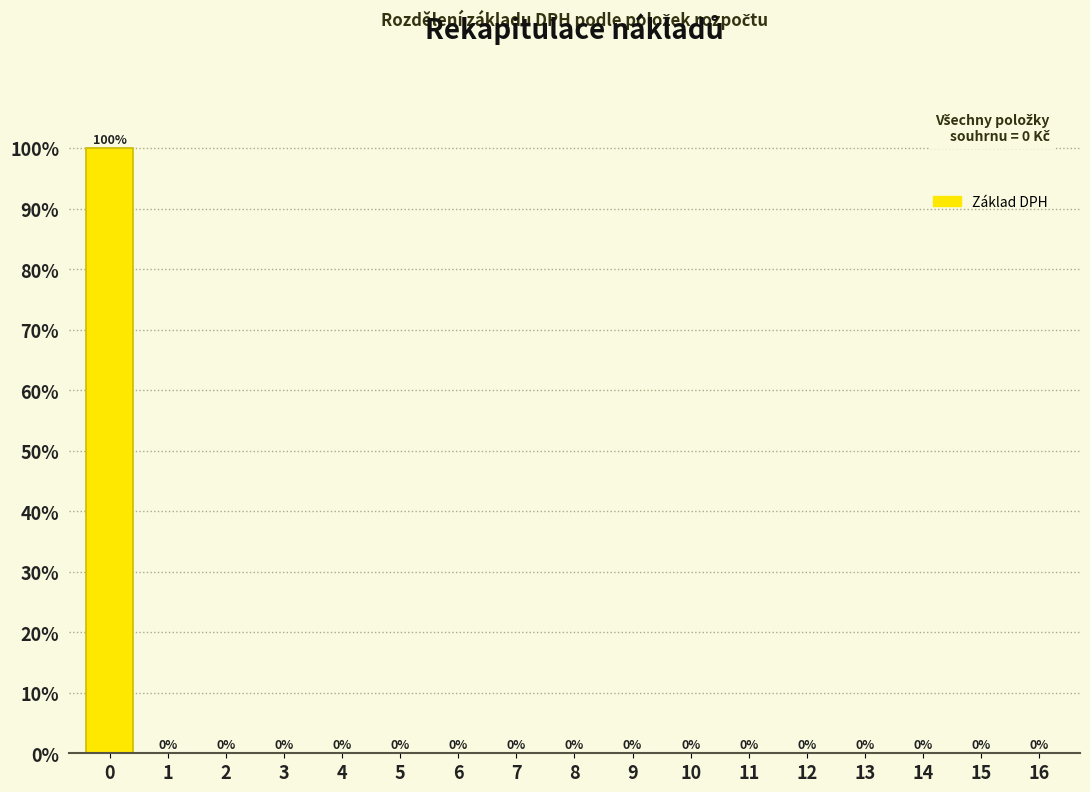

Reading left to right, transcribe all the data shown in this chart.

0=100	1=0	2=0	3=0	4=0	5=0	6=0	7=0	8=0	9=0	10=0	11=0	12=0	13=0	14=0	15=0	16=0